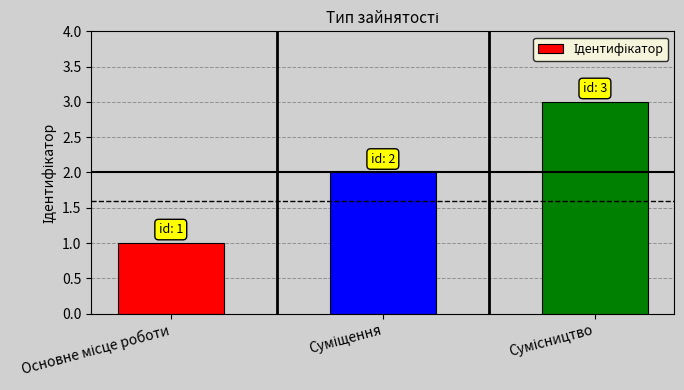

What is the value of the 3rd bar from the left?

3